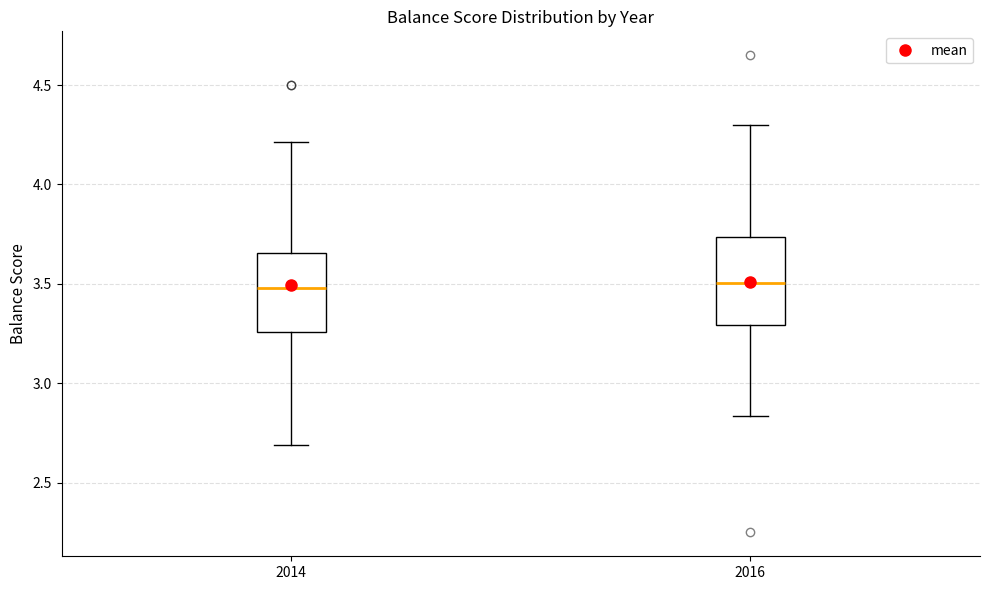

Reading left to right, read every box against the y-axis: the position of its median line, the range the box covers, and the ends of its whiskers. The values are not printed on the chart, so give them approximately, as read against the axis.

2014: median 3.50, box 3.25 to 3.65, whiskers 2.70 to 4.20
2016: median 3.50, box 3.30 to 3.75, whiskers 2.85 to 4.30